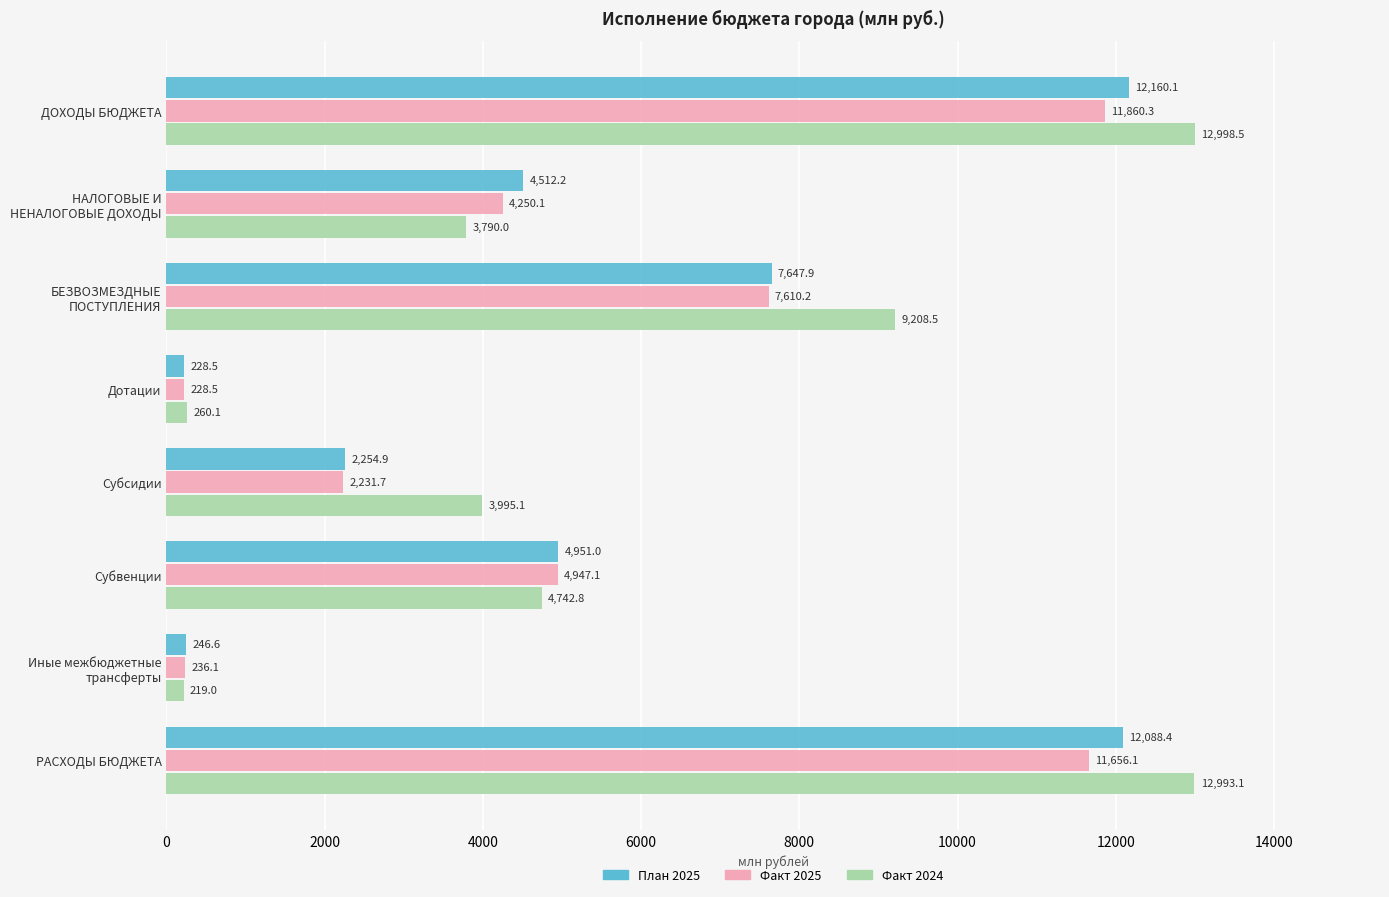

The Факт 2025 series shows 2231.7 at Субсидии. True or false?

True